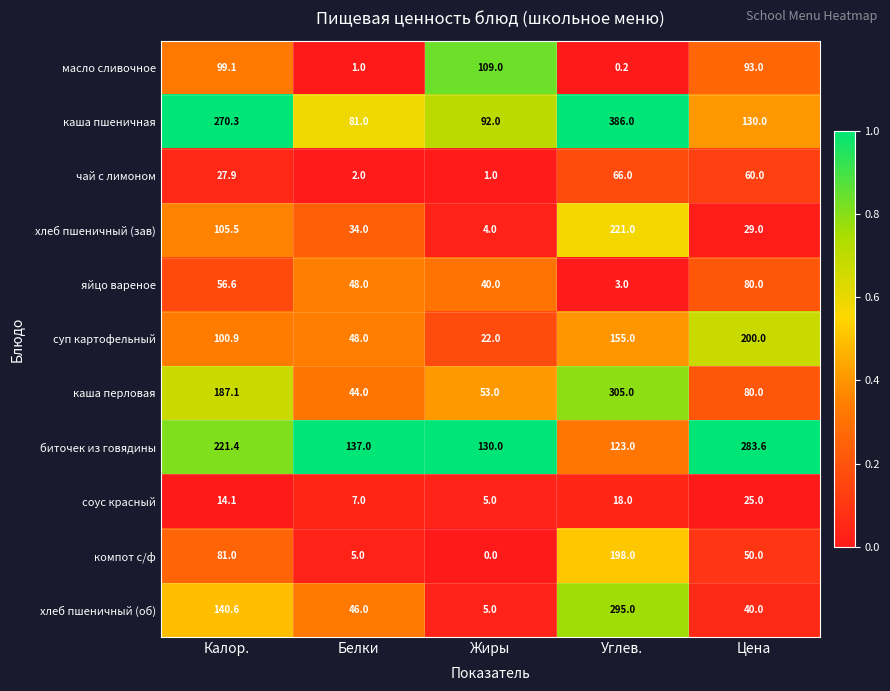

What is the difference between the second highest and second lowest values in the компот с/ф series?

76.0